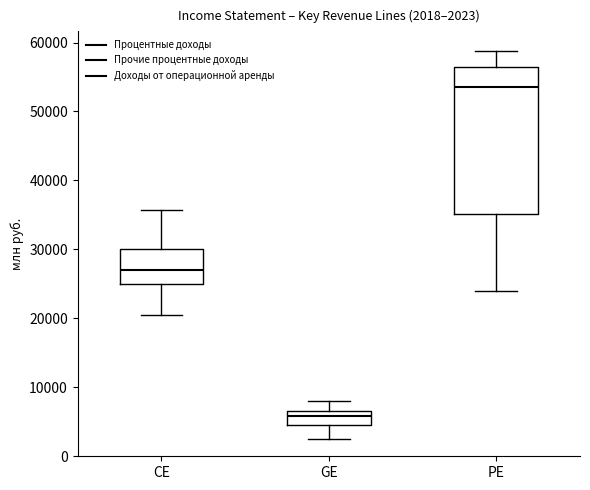

Which box has the highest median line?

PE